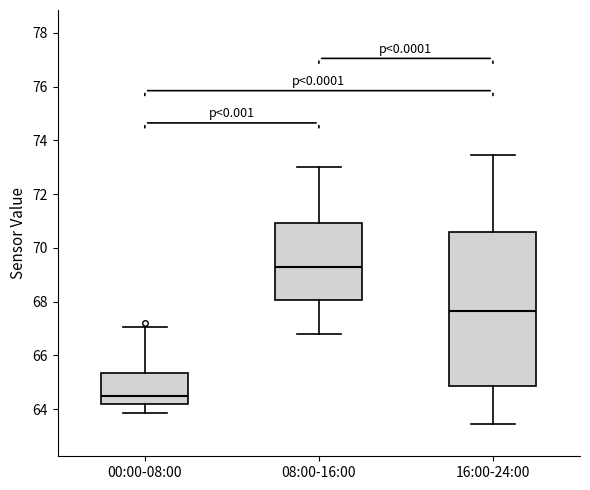

Reading left to right, read every box against the y-axis: the position of its median line, the range the box covers, and the ends of its whiskers. The values are not printed on the chart, so give them approximately, as read against the axis.

00:00-08:00: median 64.4, box 64.2 to 65.4, whiskers 63.8 to 67.0
08:00-16:00: median 69.4, box 68.0 to 71.0, whiskers 66.8 to 73.0
16:00-24:00: median 67.6, box 64.8 to 70.6, whiskers 63.4 to 73.4